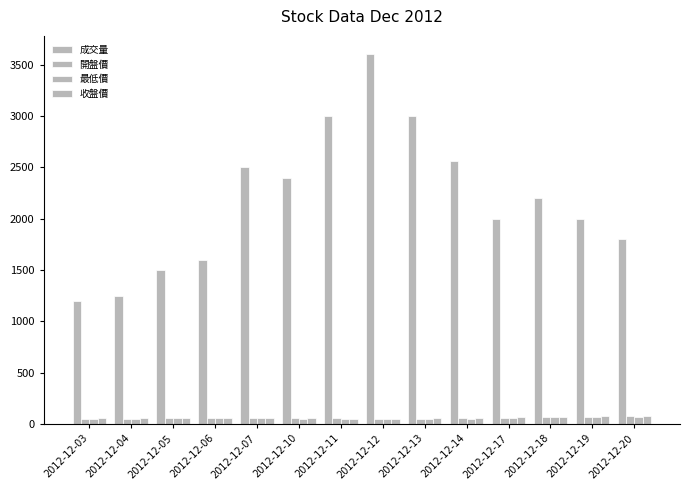

Between 2012-12-03 and 2012-12-14, which series saw the biggest shift?

成交量